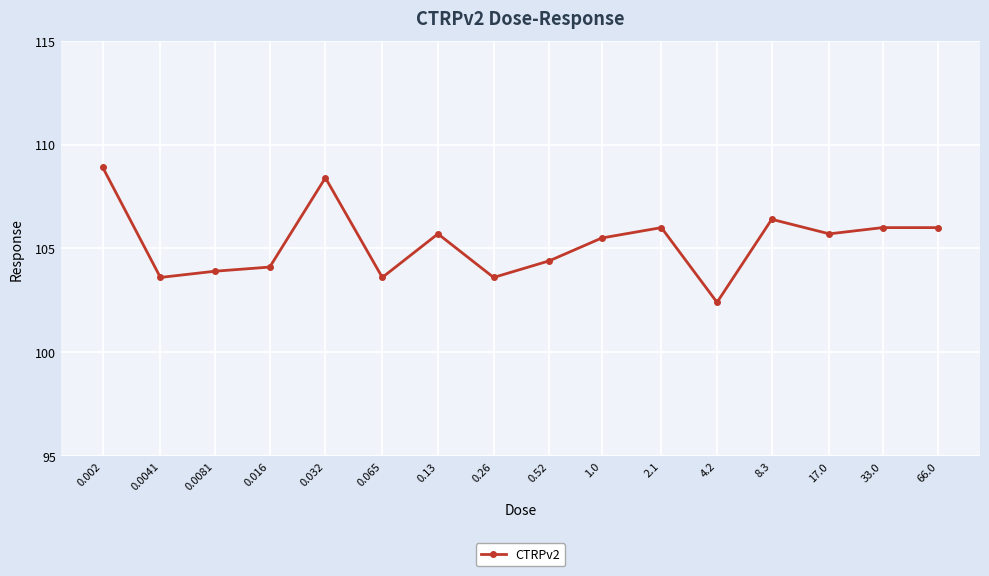

What is the difference between the maximum and second lowest values?

5.3